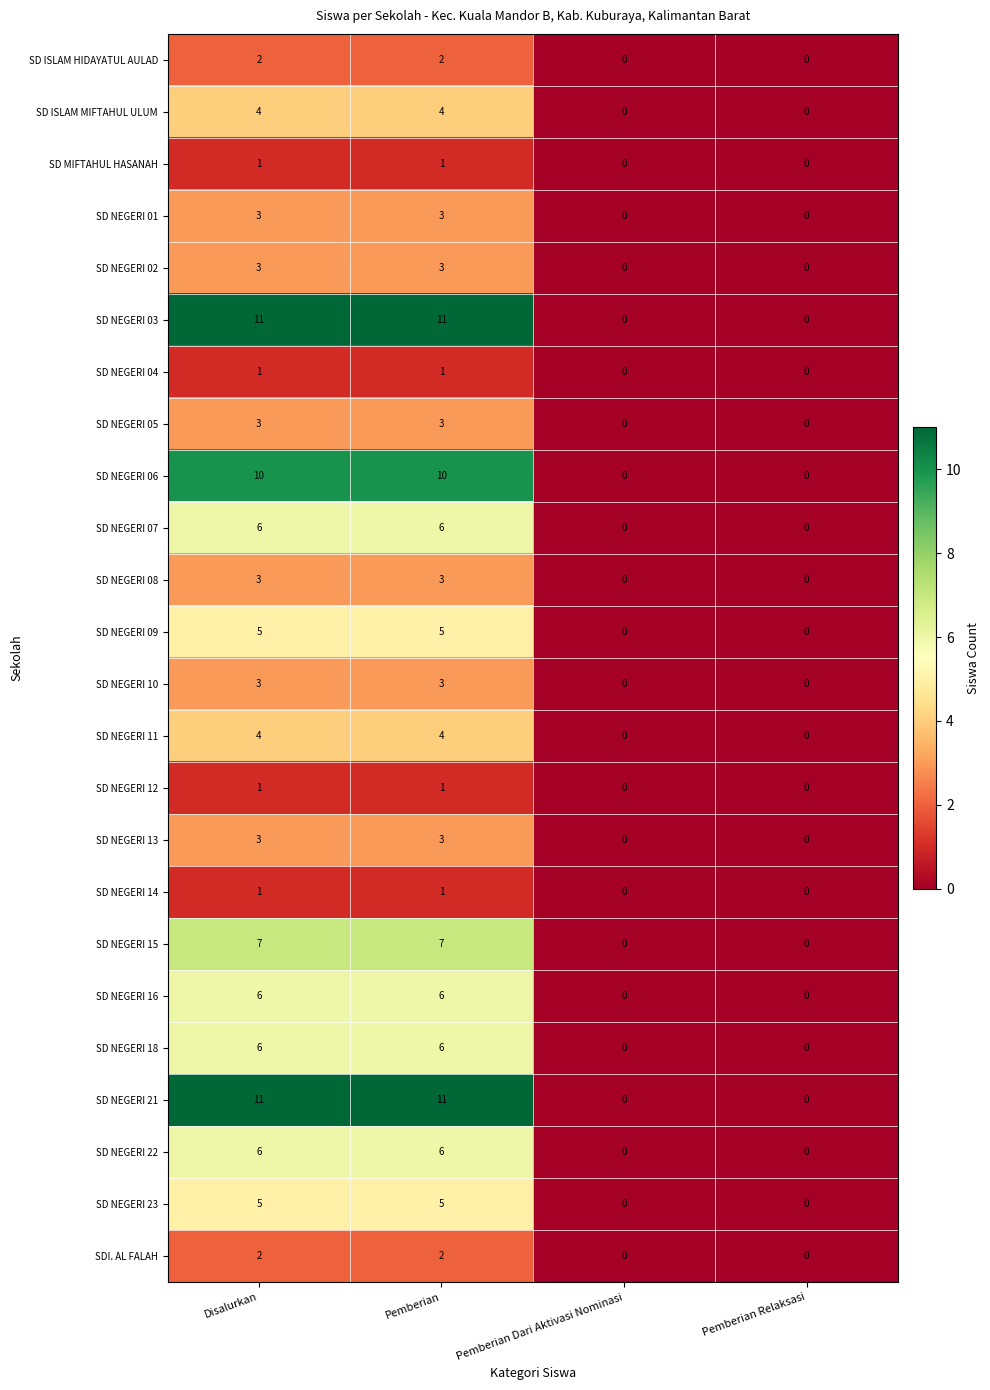

Is the value of SD ISLAM HIDAYATUL AULAD at Pemberian Dari Aktivasi Nominasi greater than the value of SD NEGERI 09 at Disalurkan?

No